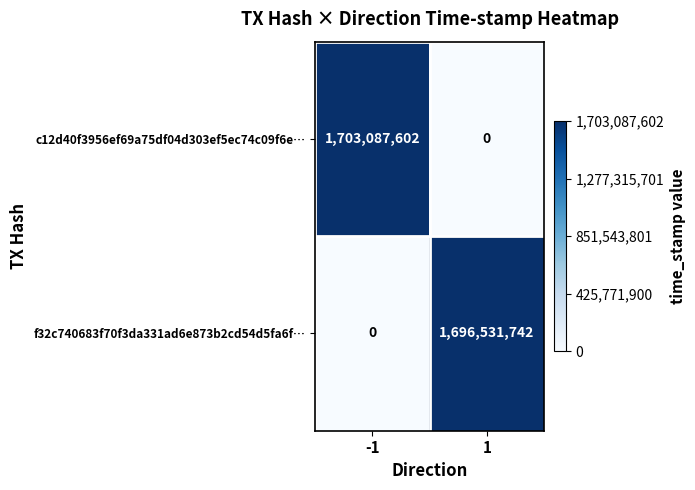

Count the number of categories in the chart.

2